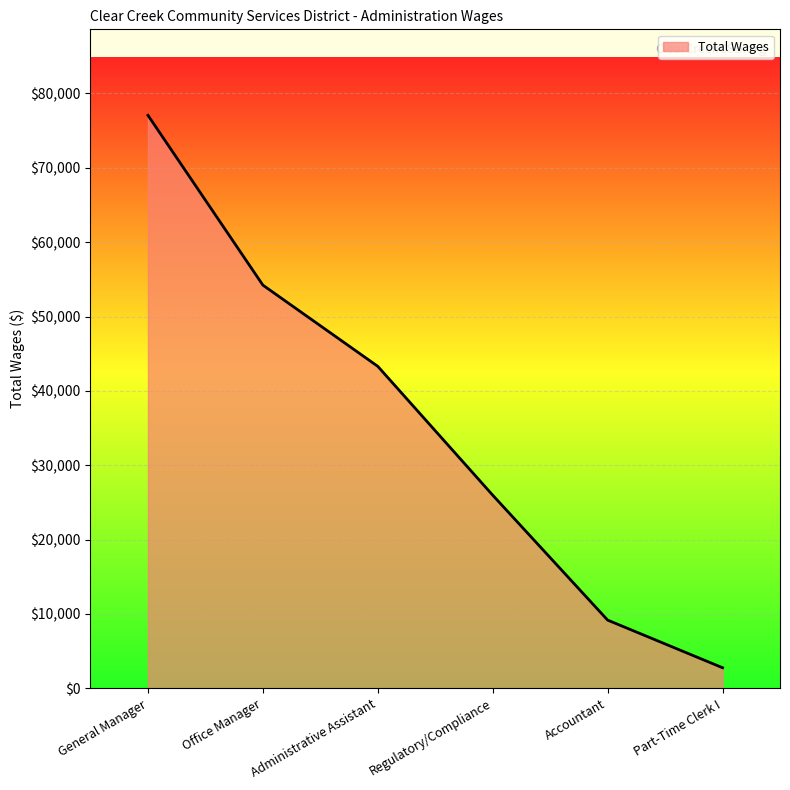

At which label is the value closest to 39916?

Administrative Assistant